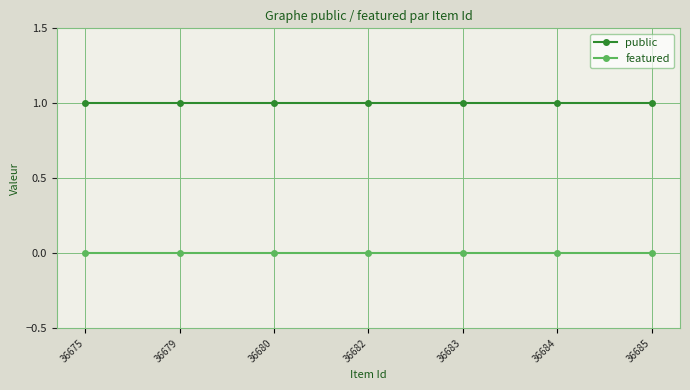

What are all the series names shown in the legend?

public, featured